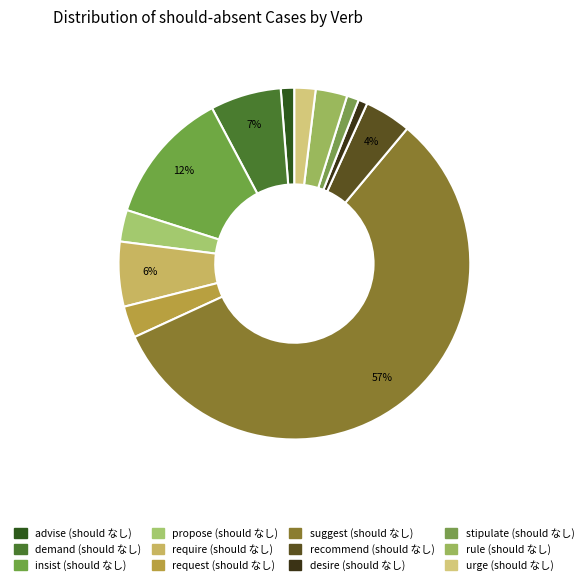

To the nearest percent, what portion does stipulate (should なし) represent?

1%